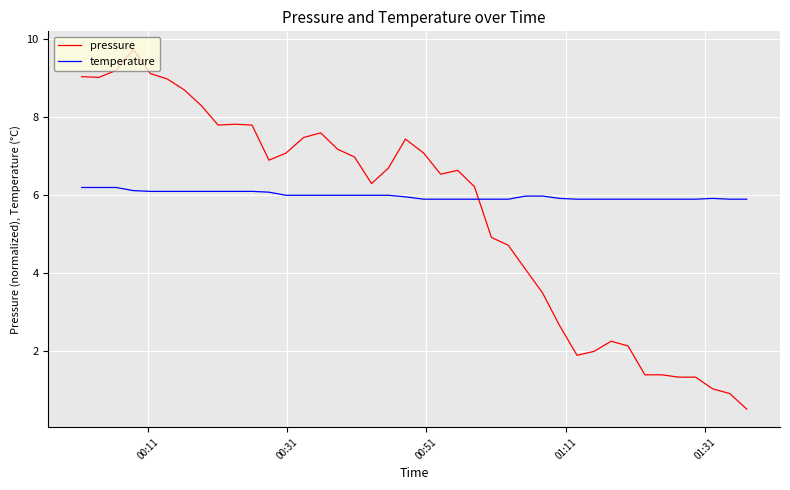

What is the difference between the maximum and minimum values in the pressure series?

9.2